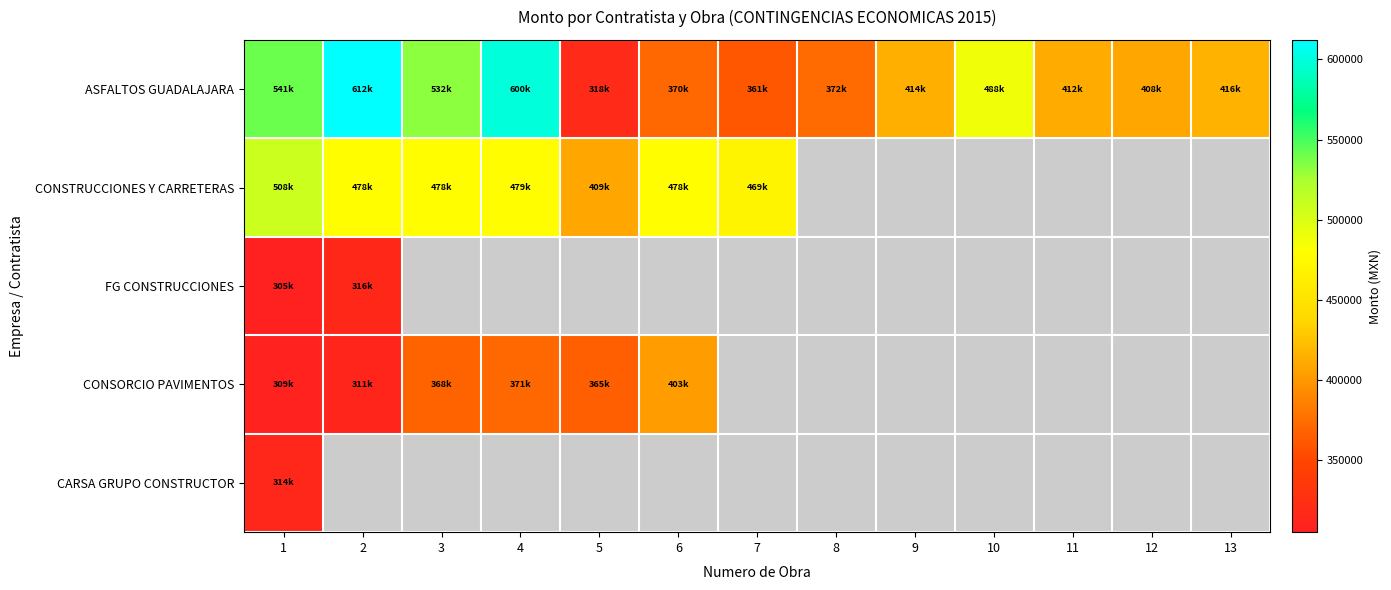

Is it true that ASFALTOS GUADALAJARA equals 1013829.4 at 2?

False